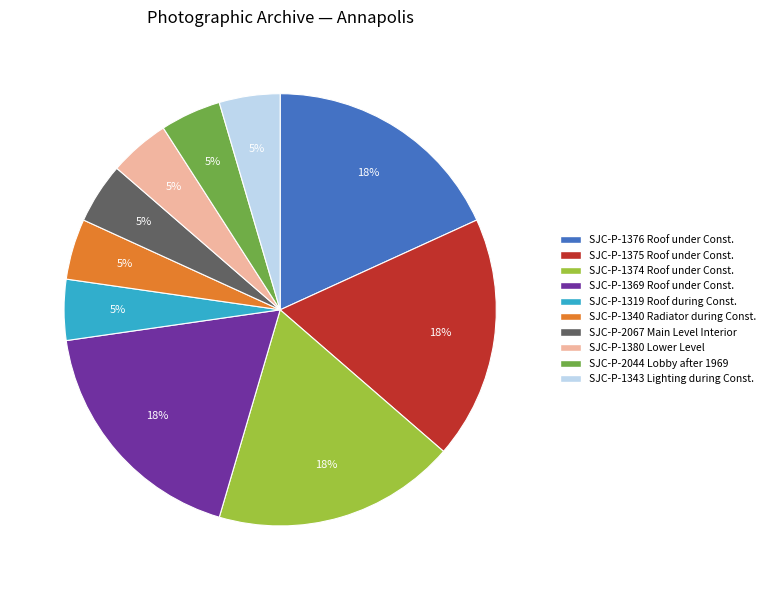

To the nearest percent, what is the average slice percentage?

10%